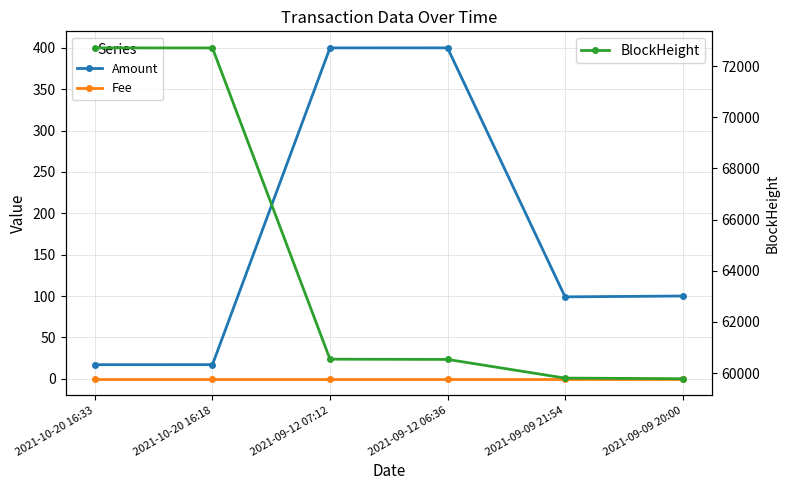

What is the label of the 2nd point from the left?

2021-10-20 16:18